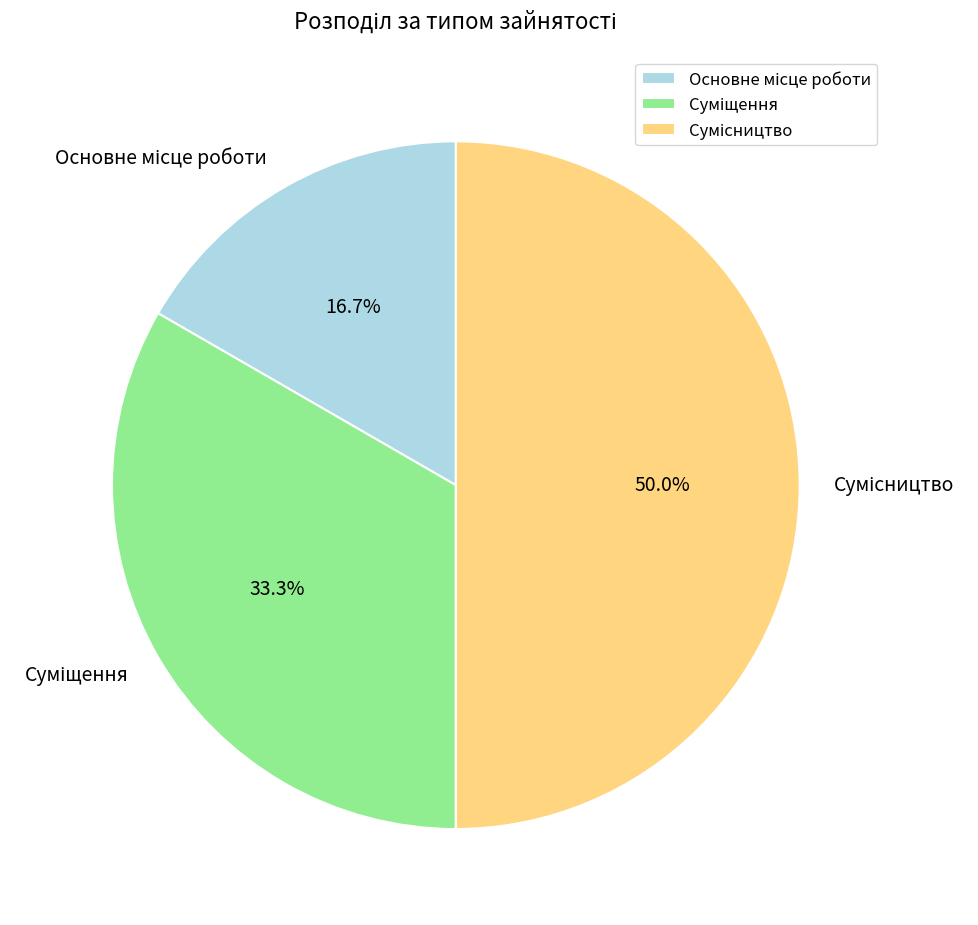

How many slices are in this pie chart?

3